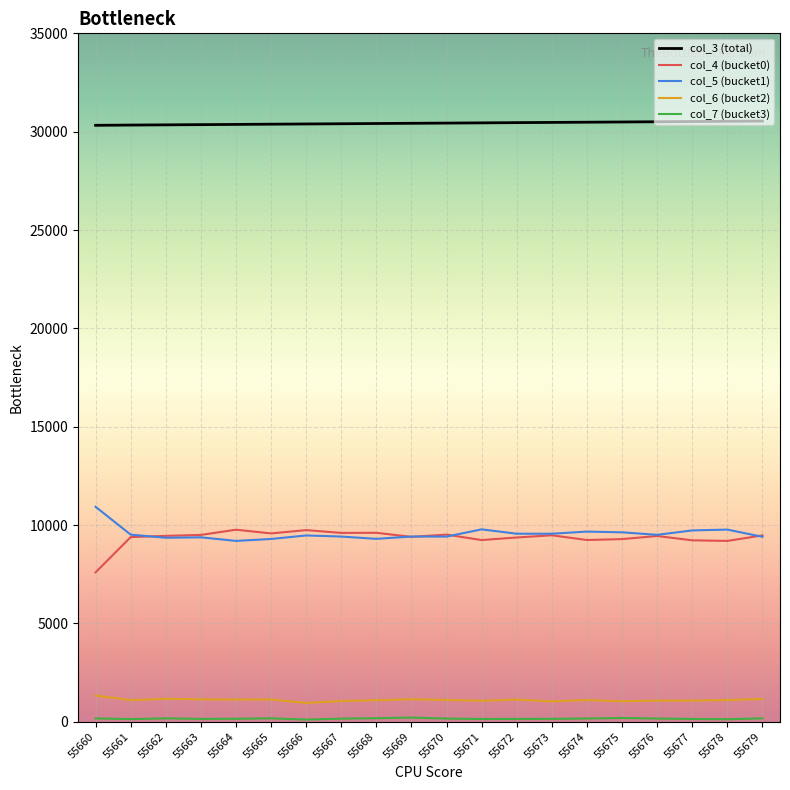

True or false: col_5 (bucket1) and col_3 (total) intersect in this chart.

False